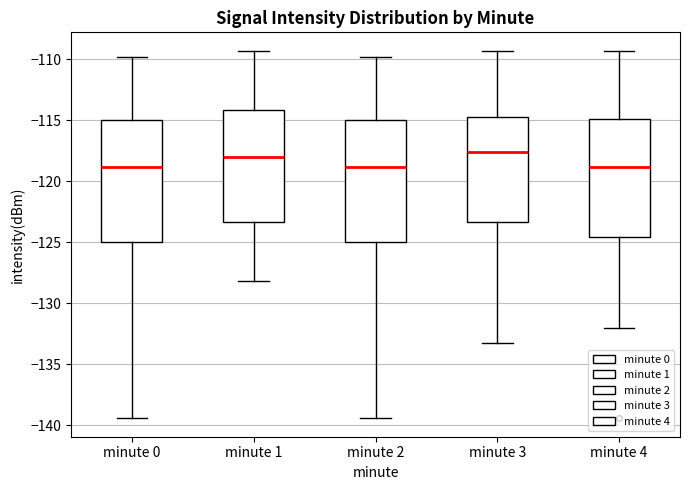

Reading left to right, read every box against the y-axis: the position of its median line, the range the box covers, and the ends of its whiskers. The values are not printed on the chart, so give them approximately, as read against the axis.

minute 0: median -119.0, box -125.0 to -115.0, whiskers -139.5 to -110.0
minute 1: median -118.0, box -123.5 to -114.0, whiskers -128.0 to -109.5
minute 2: median -119.0, box -125.0 to -115.0, whiskers -139.5 to -110.0
minute 3: median -117.5, box -123.5 to -115.0, whiskers -133.0 to -109.5
minute 4: median -119.0, box -124.5 to -115.0, whiskers -132.0 to -109.5